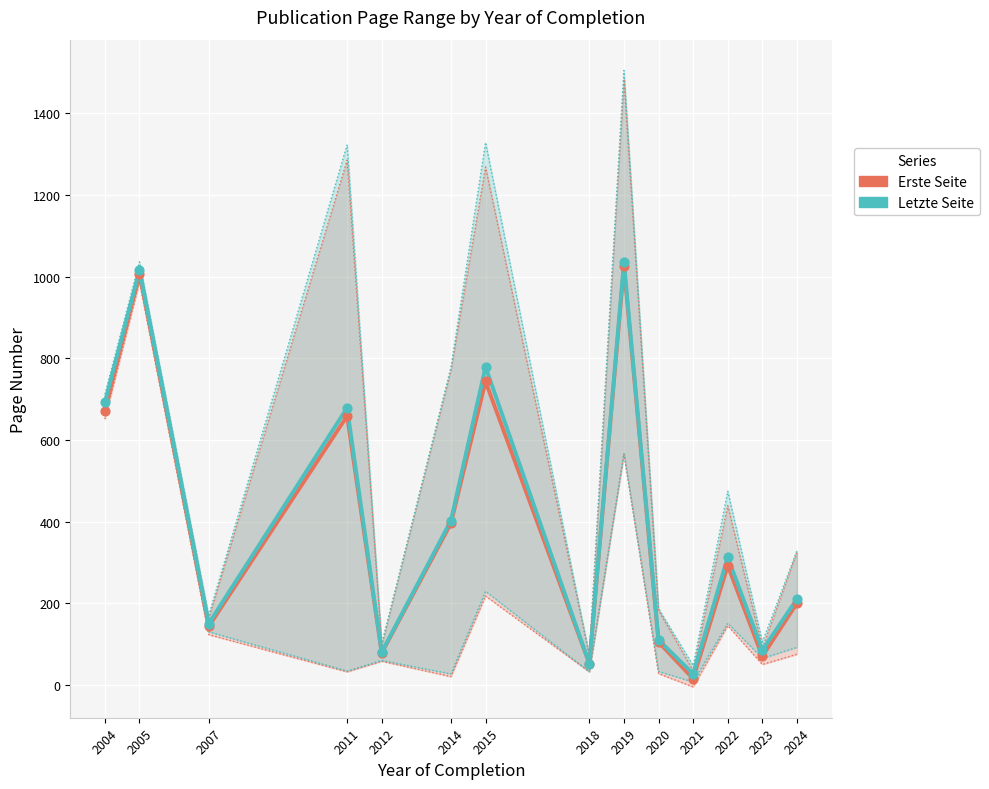

Which series contains the lowest Y value?

Erste Seite